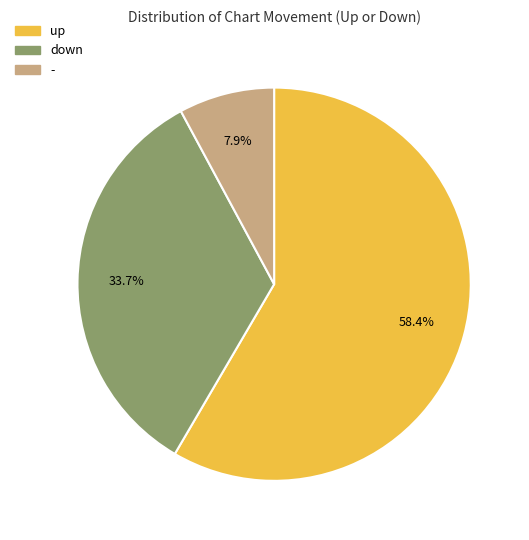

True or false: down accounts for 23% of the total.

False